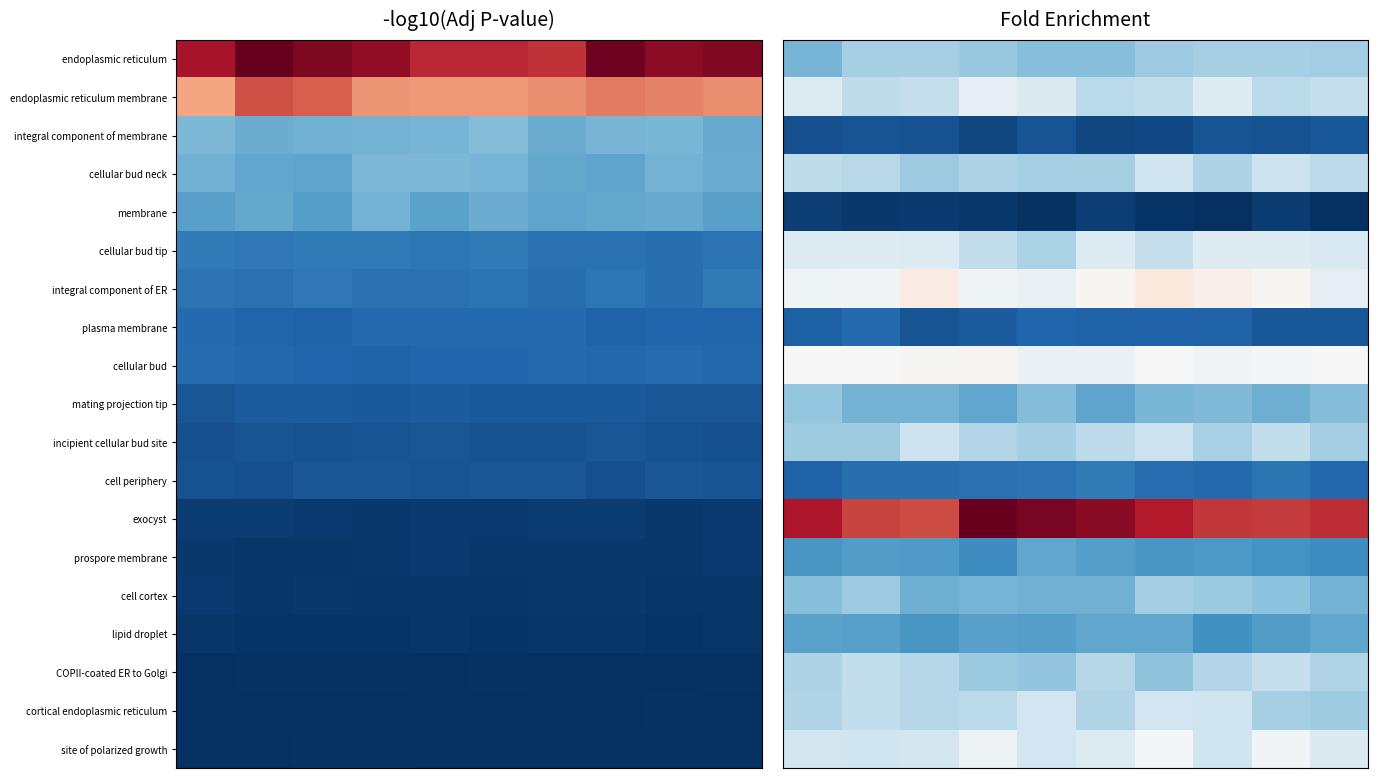

At how many categories does at least one series exceed 0?

10